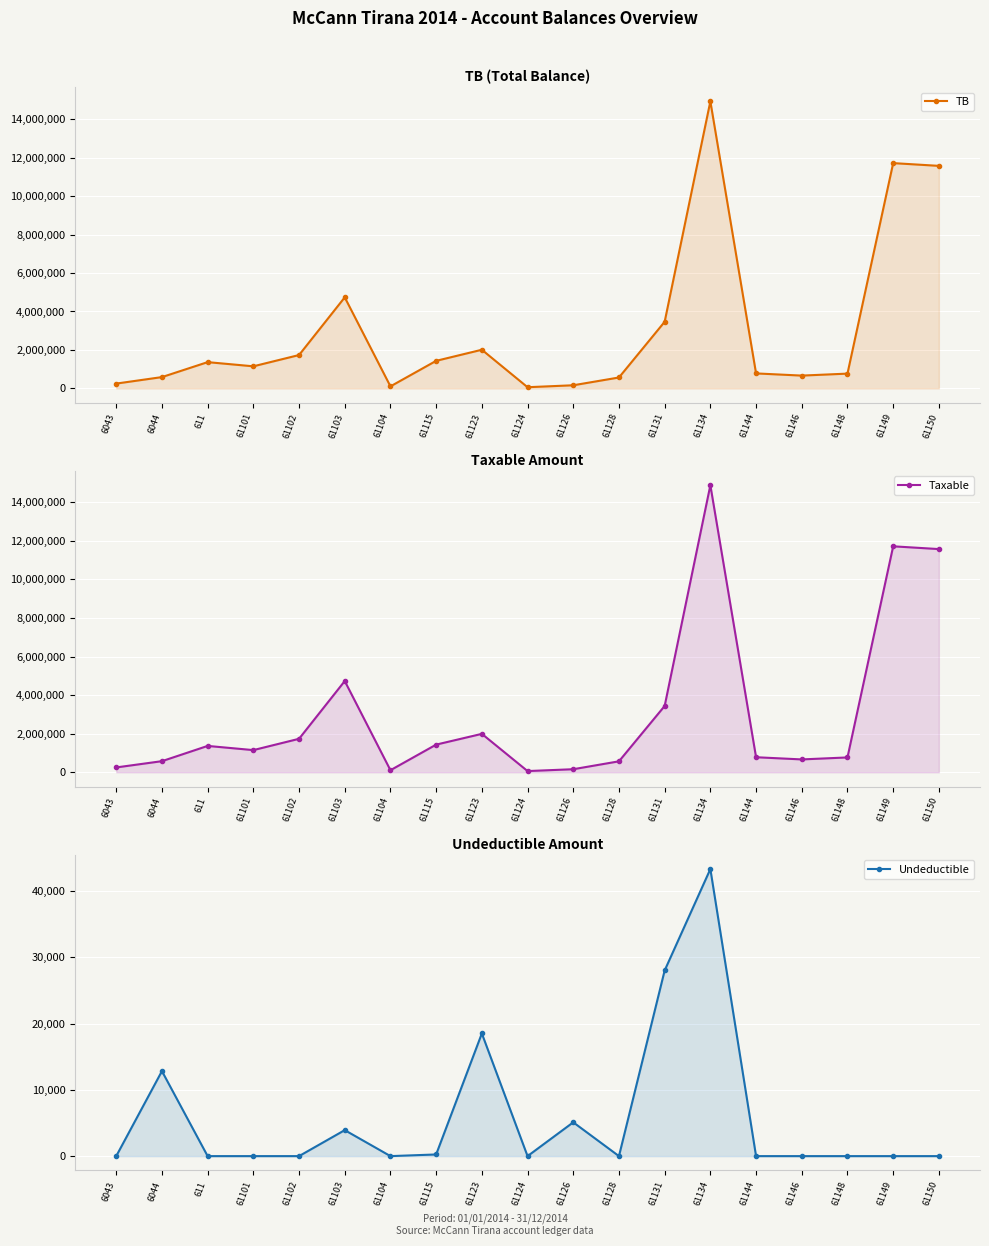

Reading left to right, extract all data points from this chart.

TB: 6043=250227.1	6044=588118.9	611=1366068.5	61101=1149043.7	61102=1735151.5	61103=4735066.9	61104=105900.0	61115=1434003.2	61123=2010362.2	61124=61813.2	61126=163090.0	61128=567460.5	61131=3465988.5	61134=14931158.8	61144=779642.1	61146=666085.5	61148=769080.9	61149=11717876.6	61150=11574631.1
Taxable: 6043=250227.1	6044=575296.9	611=1366068.5	61101=1149043.7	61102=1735151.5	61103=4731146.9	61104=105900.0	61115=1433753.2	61123=1991862.2	61124=61813.2	61126=157990.0	61128=567460.5	61131=3437988.5	61134=14887859.8	61144=779642.1	61146=666085.5	61148=769080.9	61149=11717876.6	61150=11574631.1
Undeductible: 6043=0.0	6044=12822.0	611=0.0	61101=0.0	61102=0.0	61103=3920.0	61104=0.0	61115=250.0	61123=18500.0	61124=0.0	61126=5100.0	61128=0.0	61131=28000.0	61134=43299.0	61144=0.0	61146=0.0	61148=0.0	61149=0.0	61150=0.0